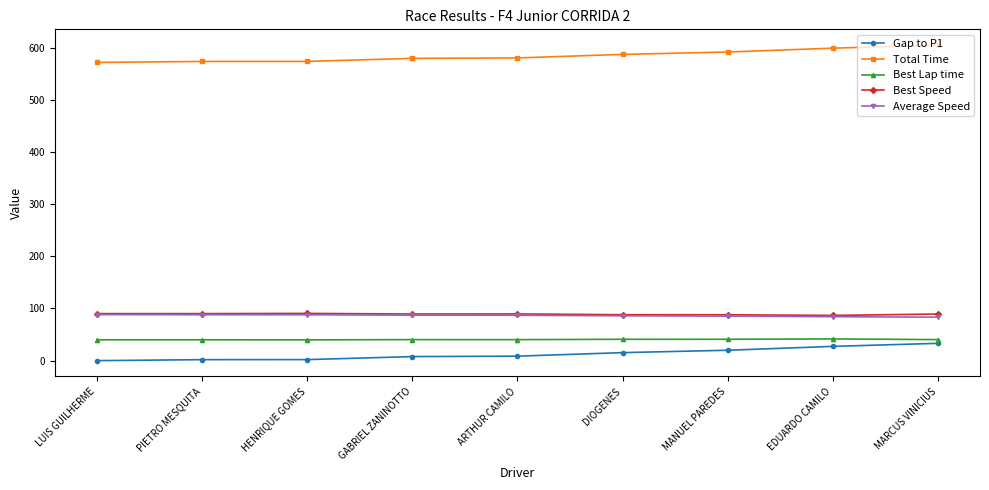

True or false: Best Speed has a value of 123.2 at EDUARDO CAMILO.

False